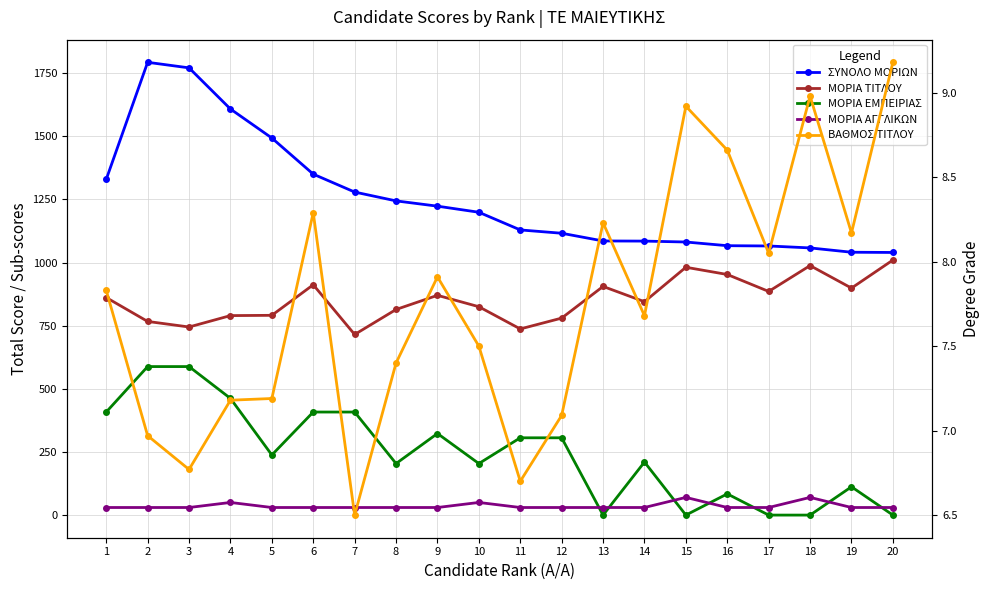

How many data points in ΒΑΘΜΟΣ ΤΙΤΛΟΥ are above 7?

16